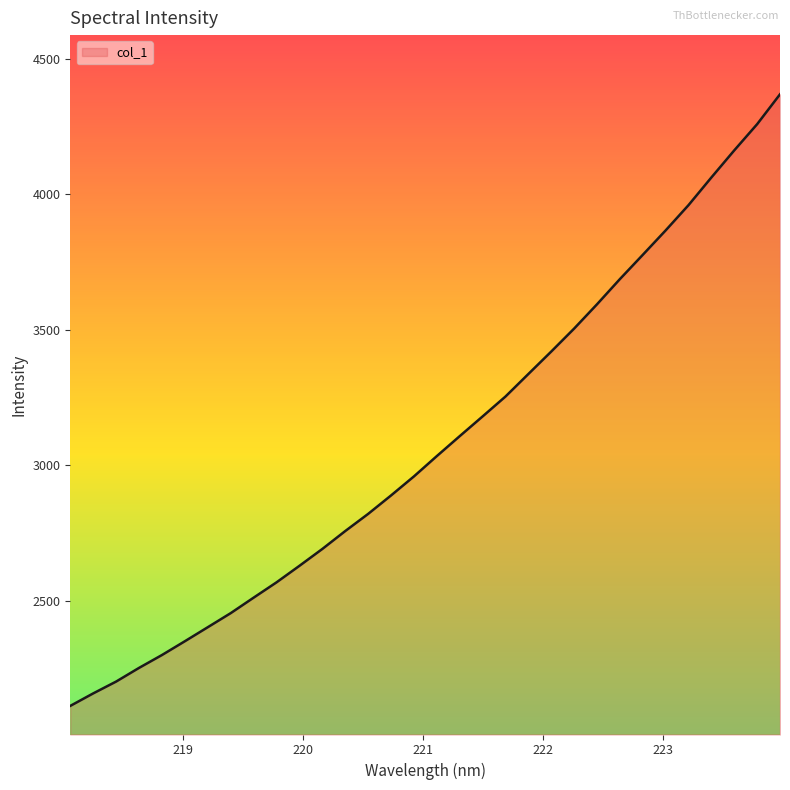

What is the difference between the maximum and minimum values?

2257.7